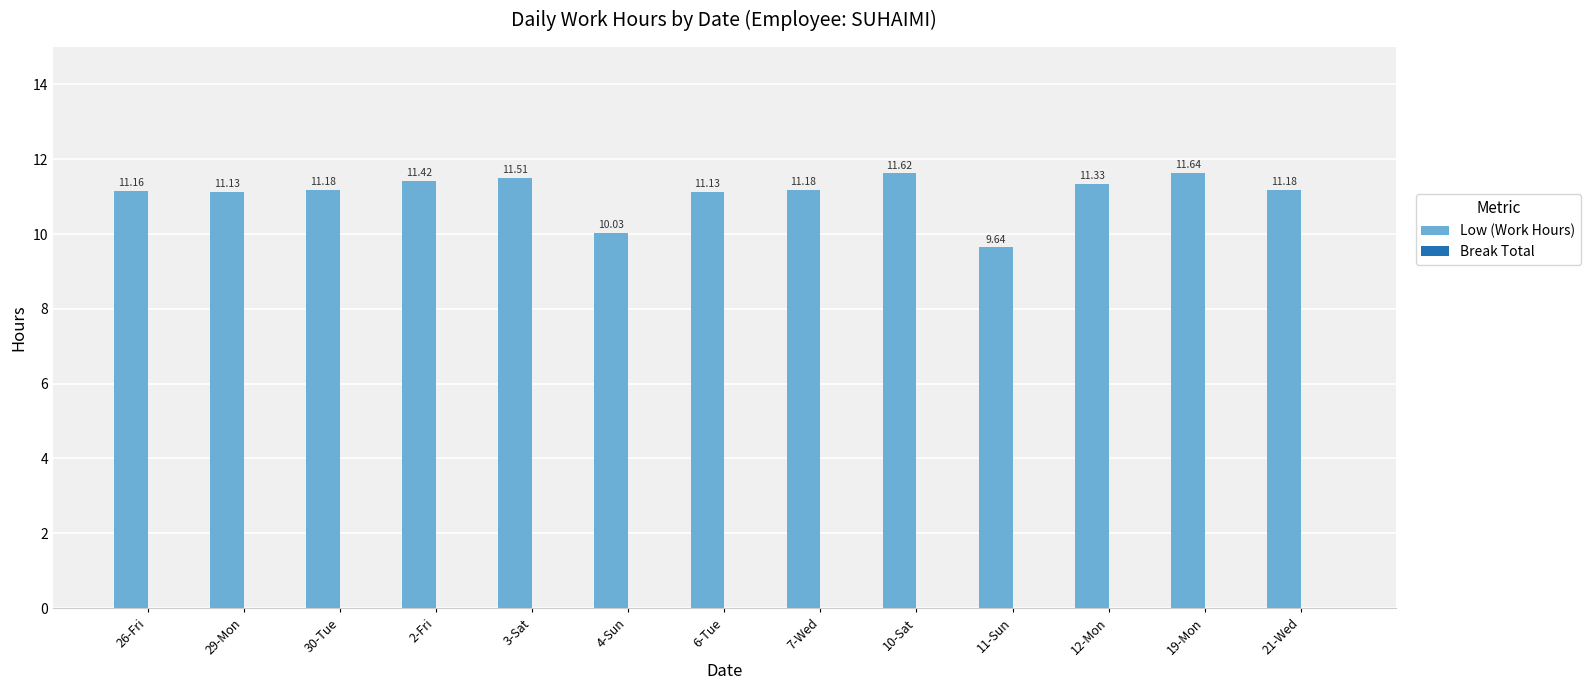

What is the change in value from 26-Fri to 4-Sun?

-1.1